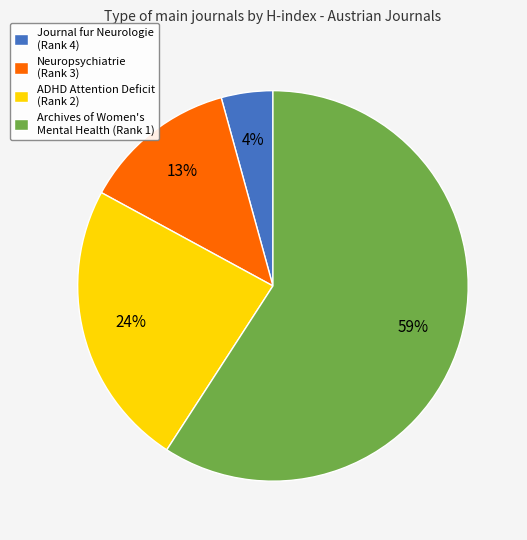

Is there any slice that represents more than half of the pie?

Yes